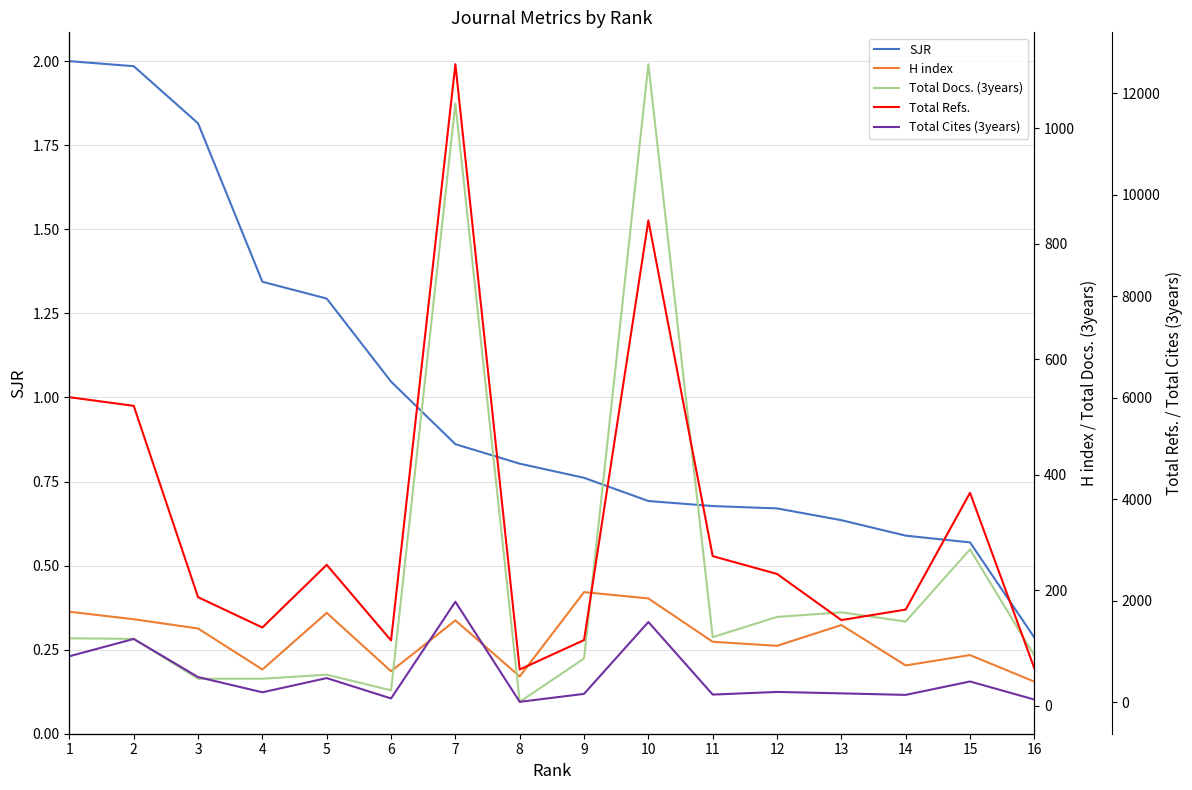

Where do Total Docs. (3years) and Total Cites (3years) first cross each other?

7 and 8